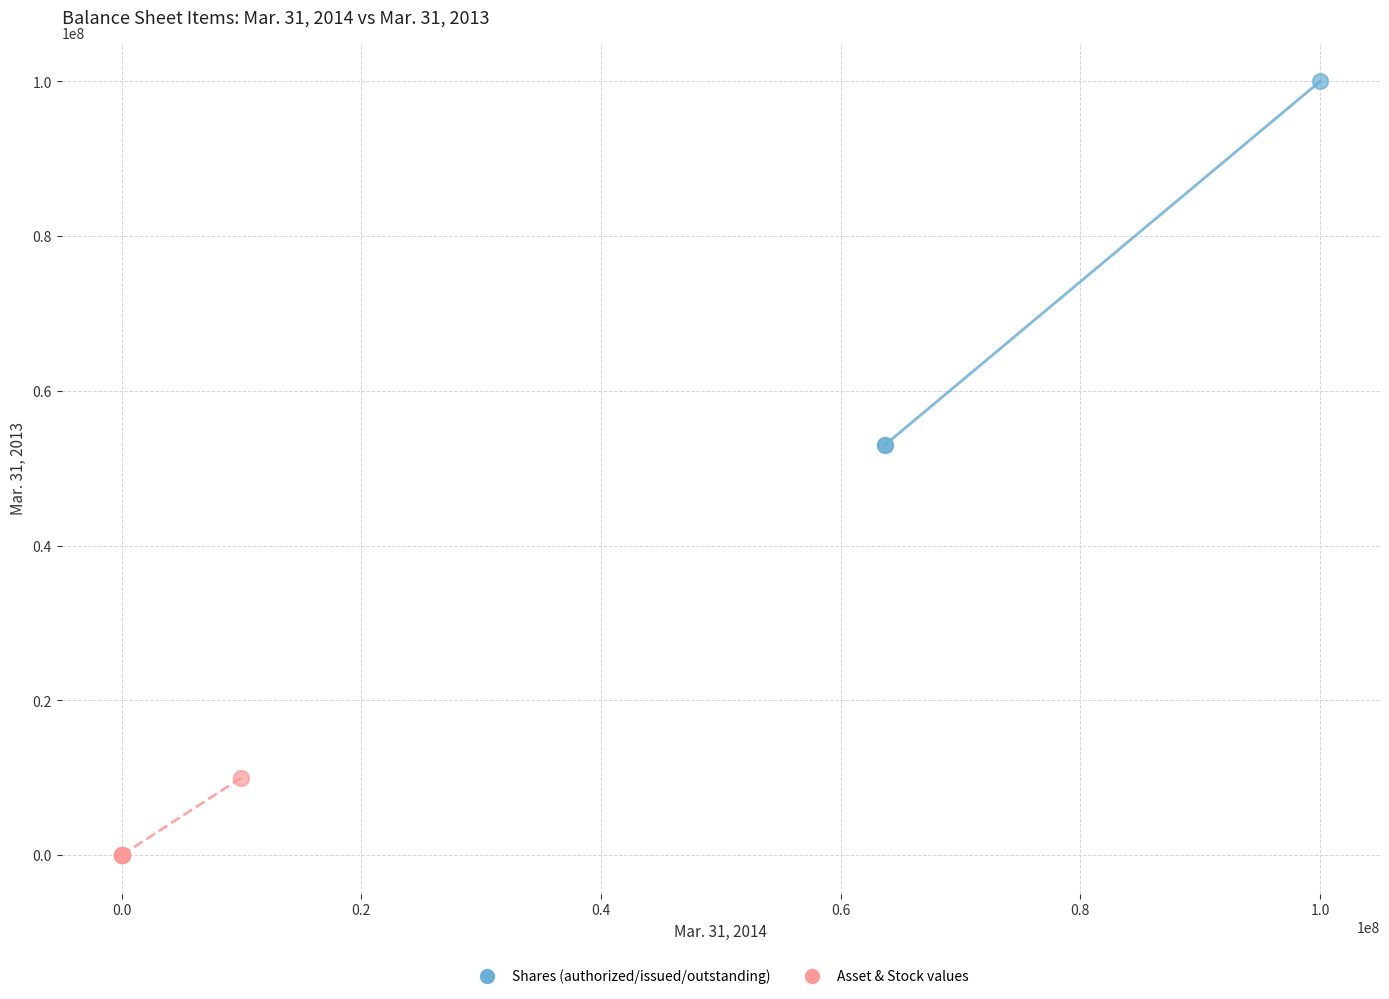

Which series has the widest spread of Y values?

Shares (authorized/issued/outstanding)